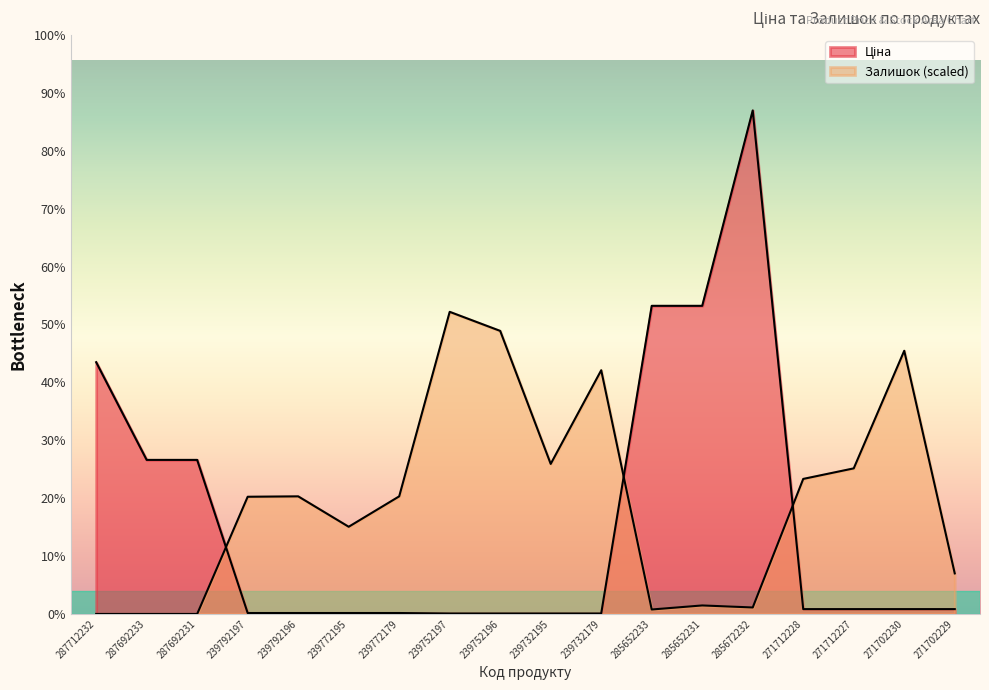

How many lines are shown in the chart?

2